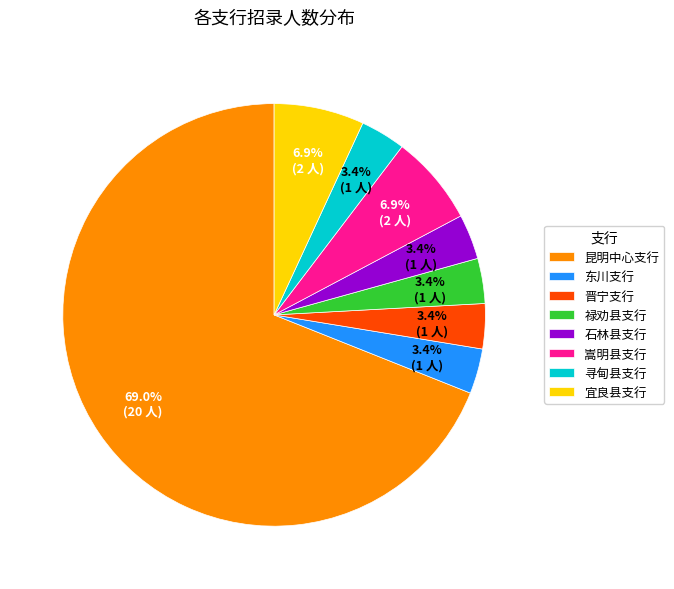

What percentage is the 嵩明县支行 slice, to the nearest percent?

7%